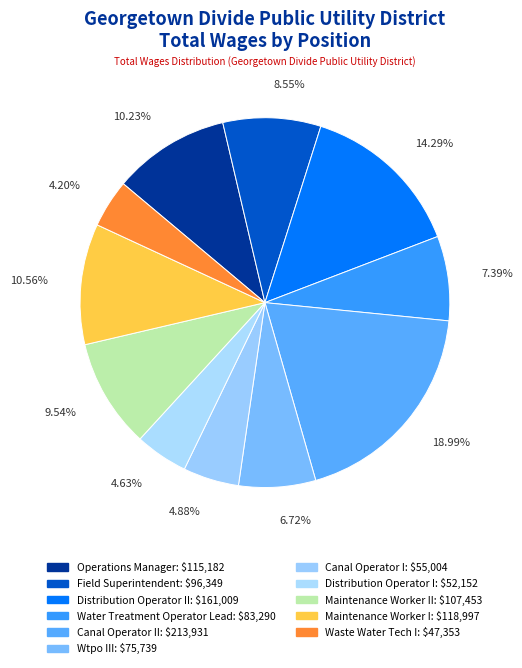

How many slices are in this pie chart?

11